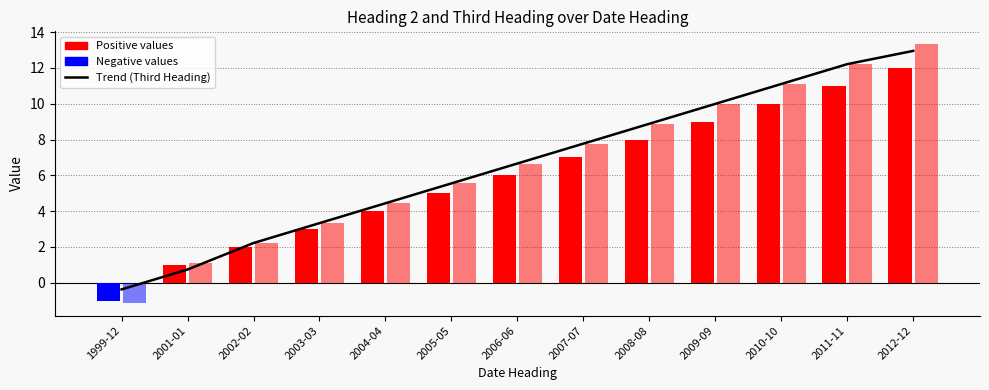

Is the value of Heading 2 at 2008-08 greater than the value of Third Heading at 2007-07?

Yes